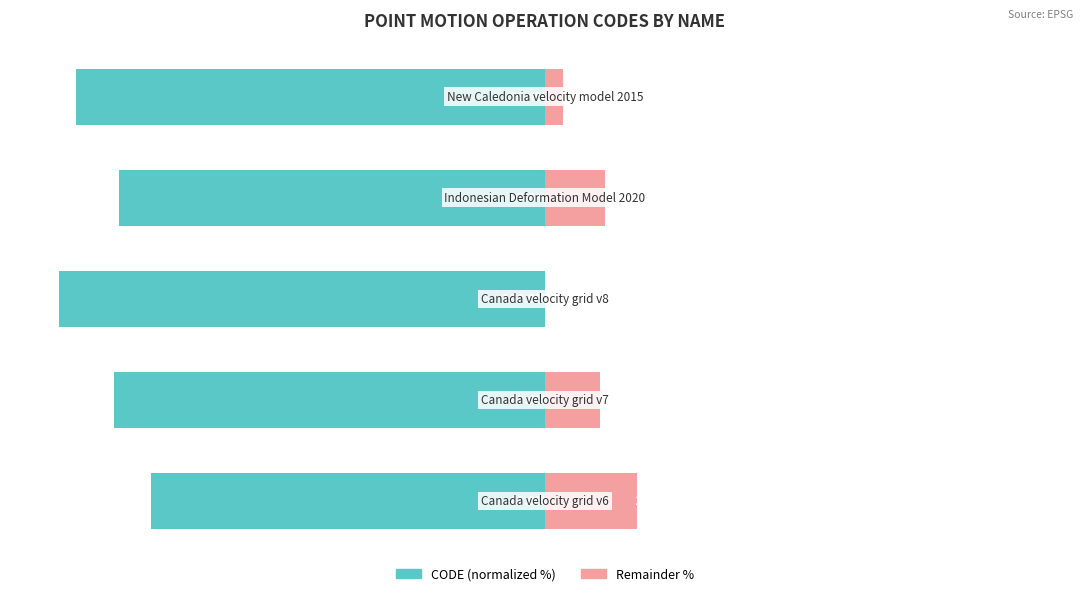

Count the number of categories in the chart.

5